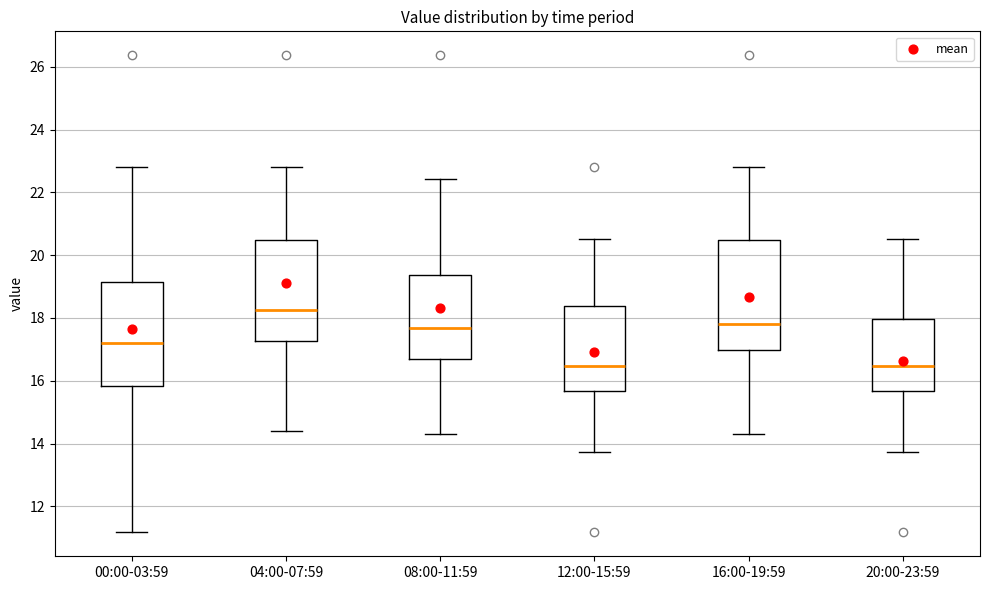

Reading left to right, transcribe this box plot: for each box, give where its median line is, the range the box spans, and where its two whiskers end, as read against the y-axis. The values are not printed on the chart, so give them approximately, as read against the axis.

00:00-03:59: median 17.2, box 15.8 to 19.2, whiskers 11.2 to 22.8
04:00-07:59: median 18.2, box 17.2 to 20.4, whiskers 14.4 to 22.8
08:00-11:59: median 17.6, box 16.8 to 19.4, whiskers 14.4 to 22.4
12:00-15:59: median 16.4, box 15.6 to 18.4, whiskers 13.8 to 20.6
16:00-19:59: median 17.8, box 17.0 to 20.4, whiskers 14.4 to 22.8
20:00-23:59: median 16.4, box 15.6 to 18.0, whiskers 13.8 to 20.6